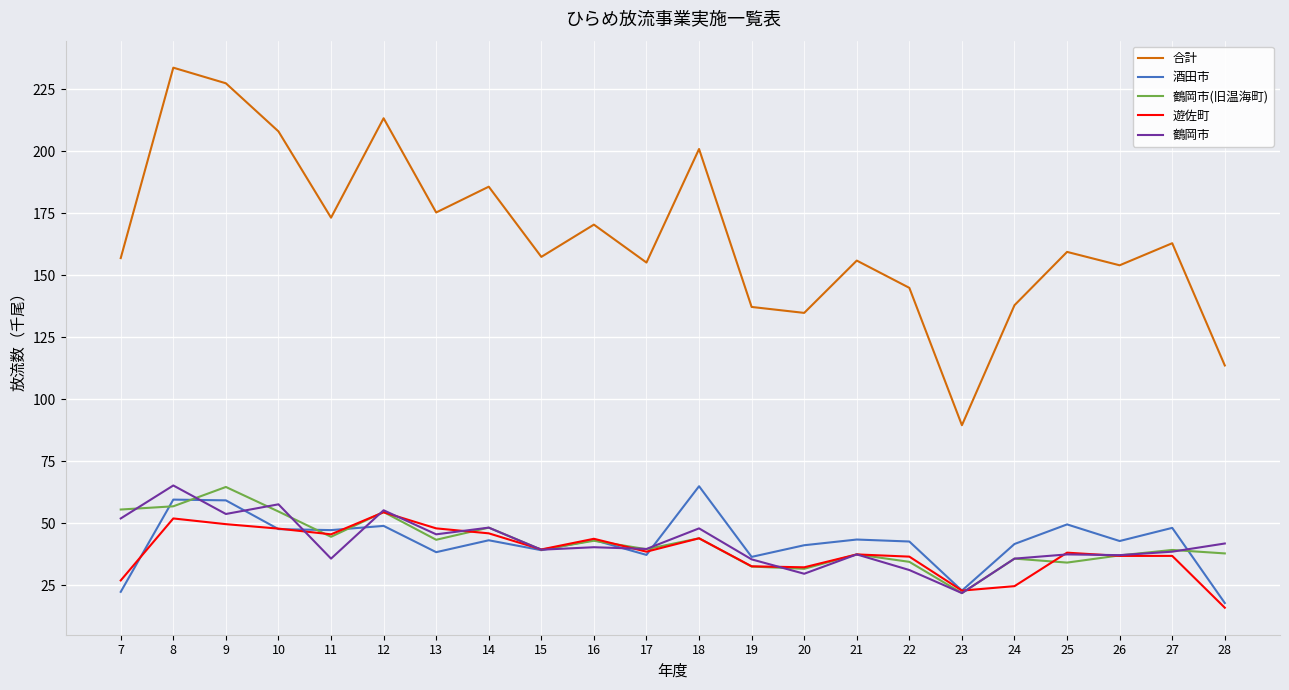

What is the average value of the 鶴岡市(旧温海町) series?

42.3